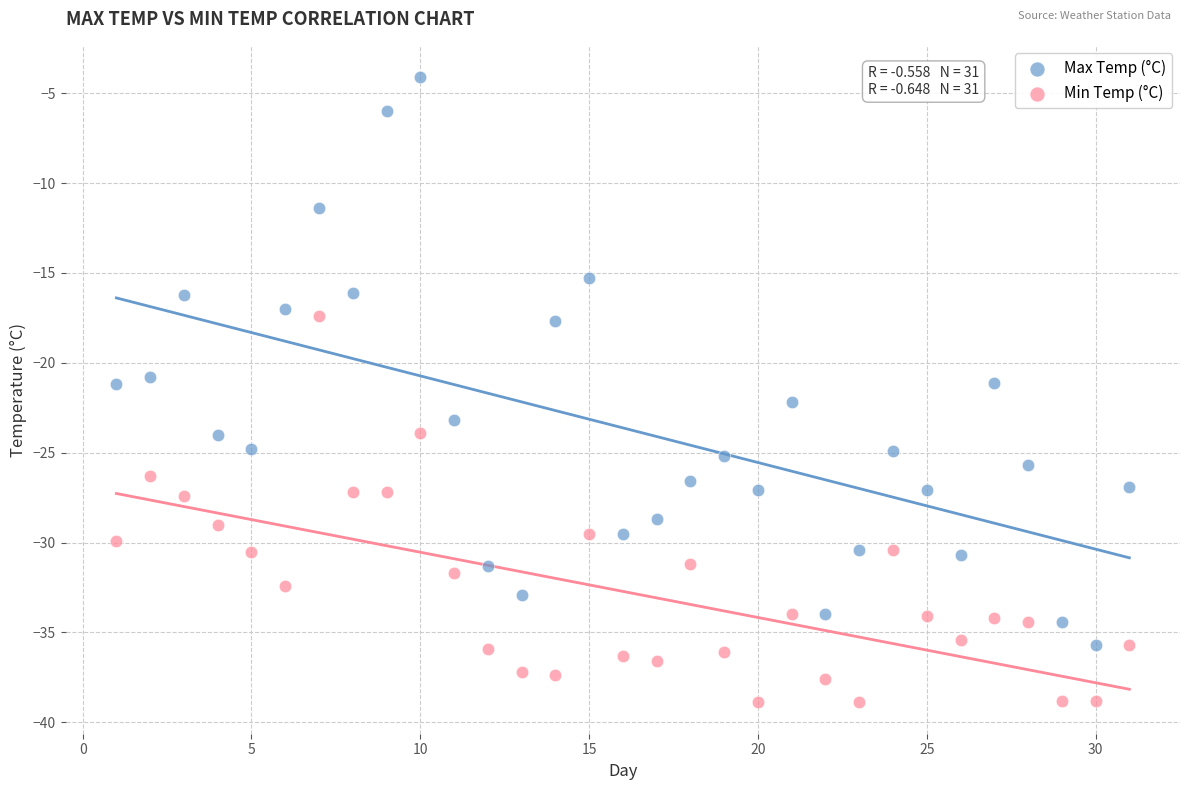

Across all data points, what is the range of X values (max minus min)?

30.0